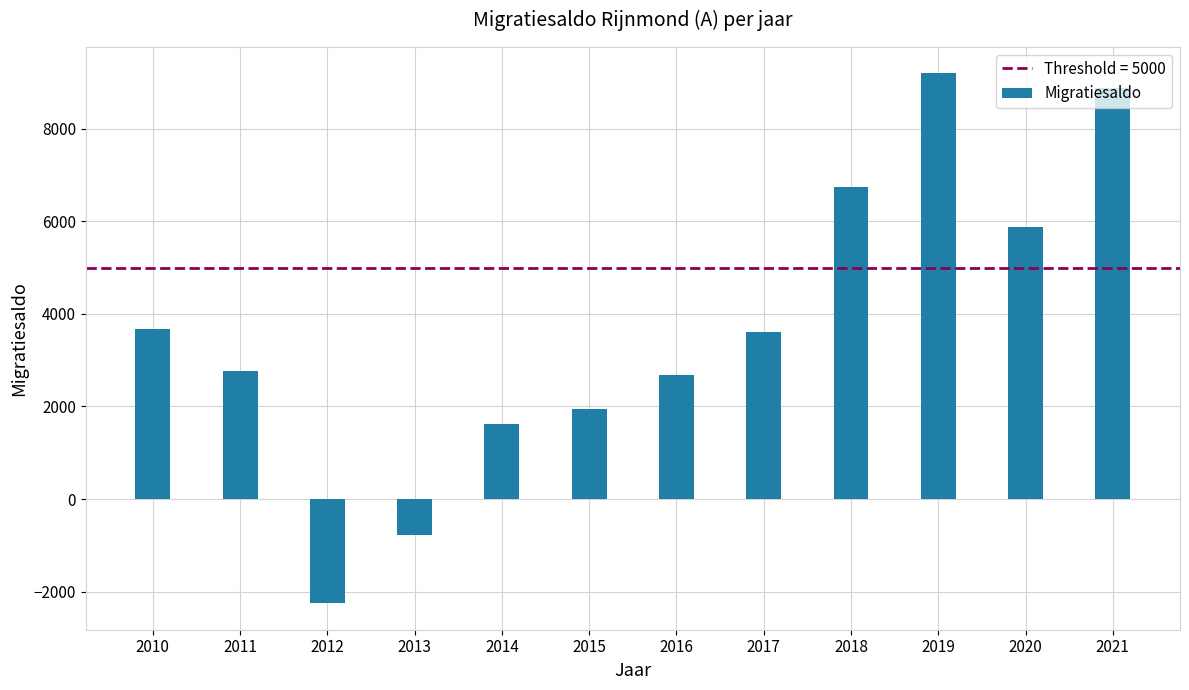

How many positive values are there?

10